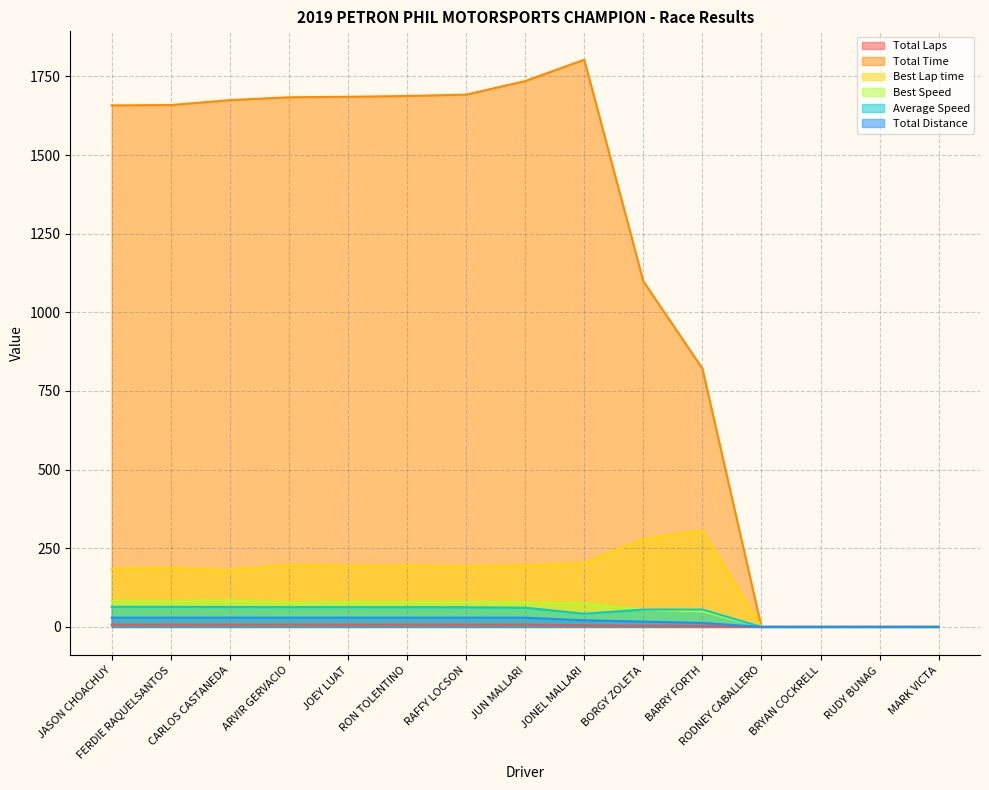

True or false: Total Time has more than 0 interior local peaks.

True